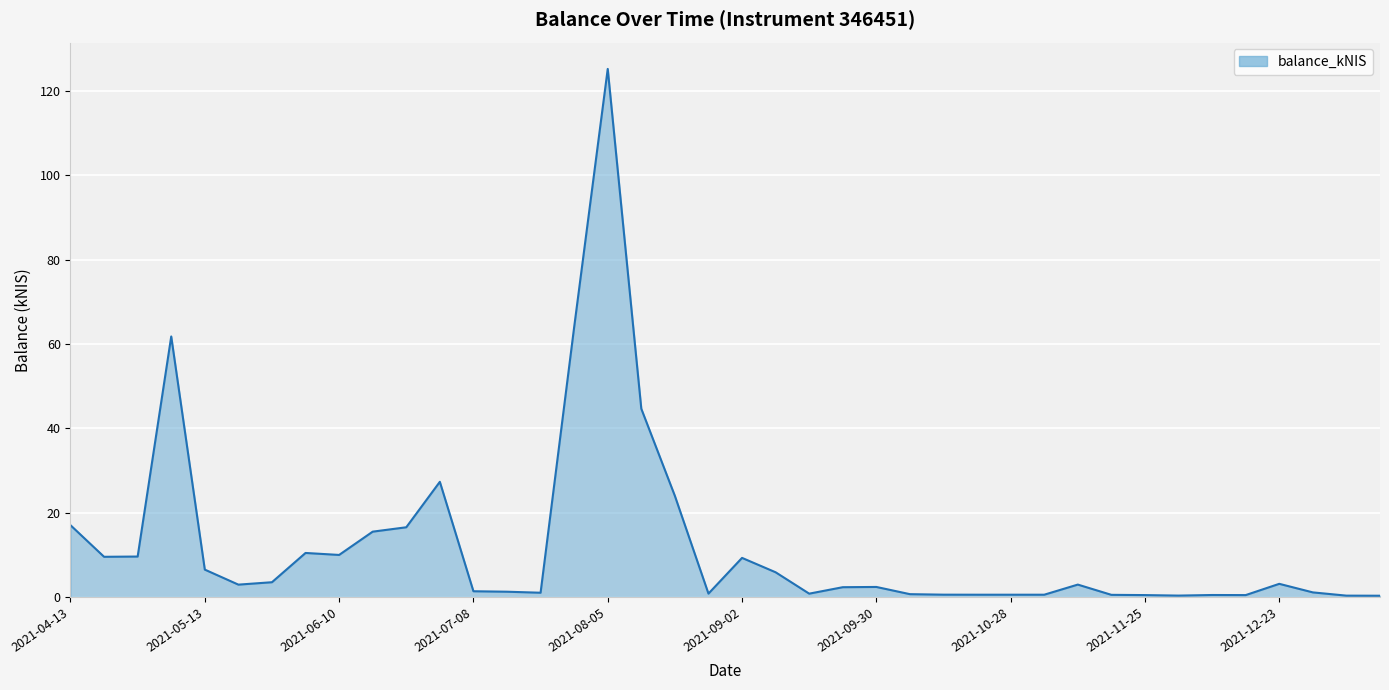

What is the difference between the maximum and minimum values?

124.9